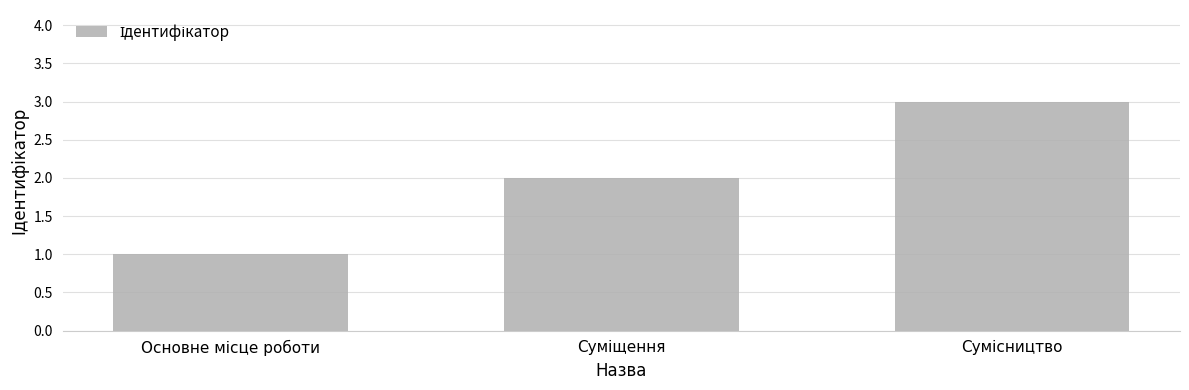

What is the greatest value displayed?

3